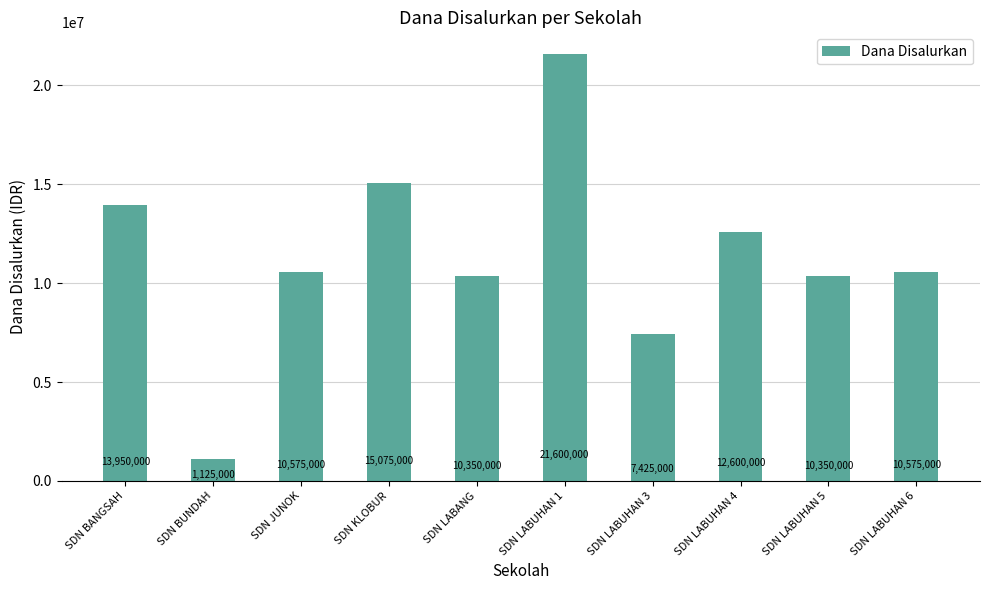

Which label corresponds to the smallest value in the chart?

SDN BUNDAH